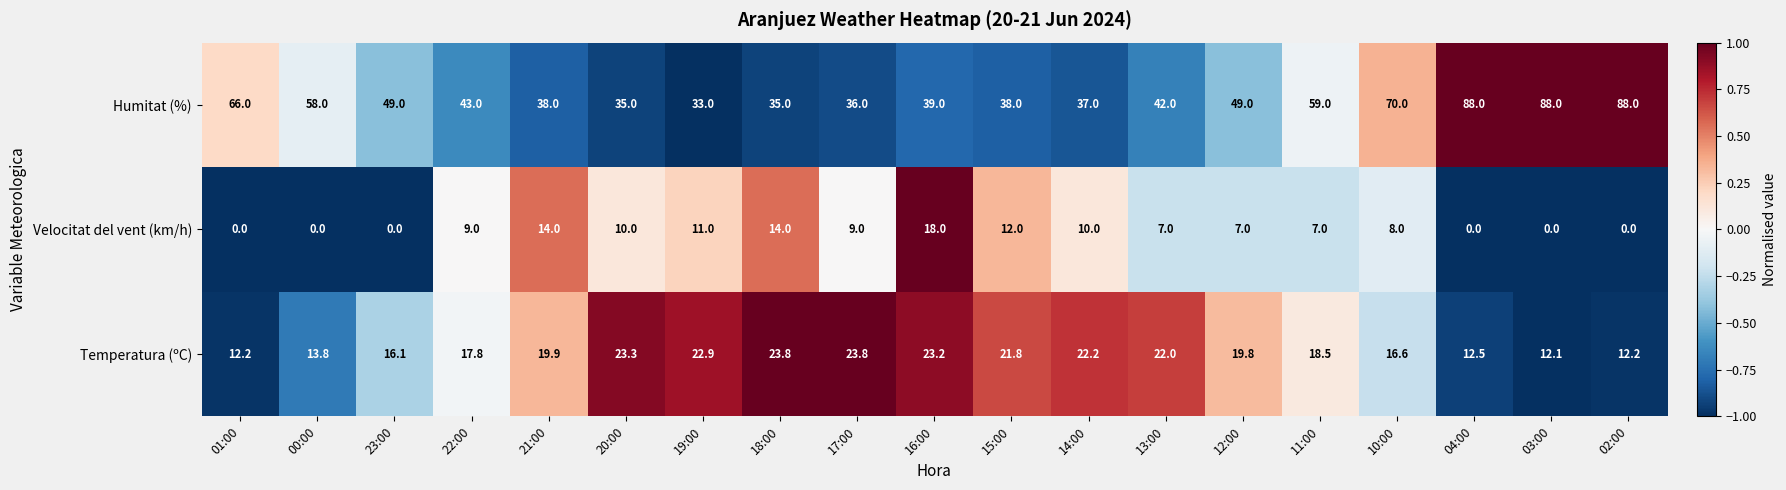

Is the value of Humitat (%) at 21:00 greater than the value of Velocitat del vent (km/h) at 01:00?

Yes